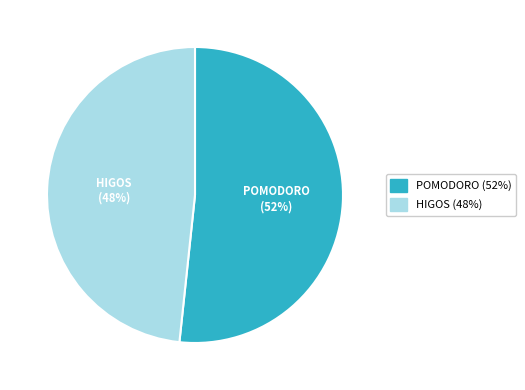

Is there any slice that represents more than half of the pie?

Yes